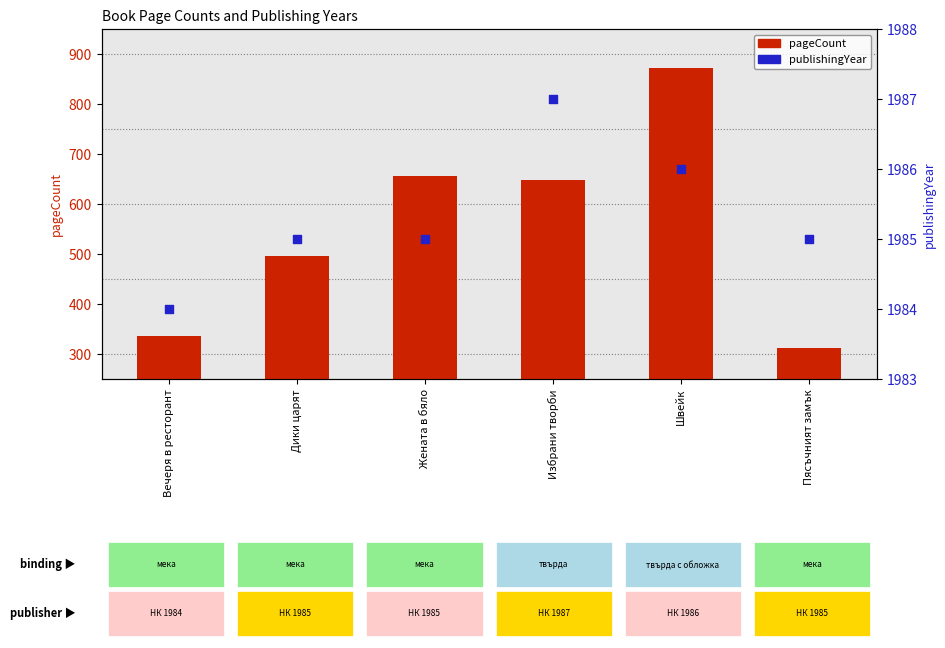

Which series has the largest total across all categories?

publishingYear